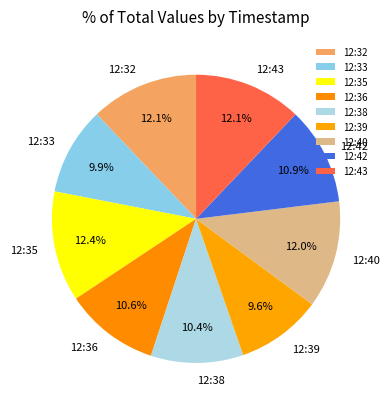

Do 12:39 and 12:38 together represent more than half of the pie?

No